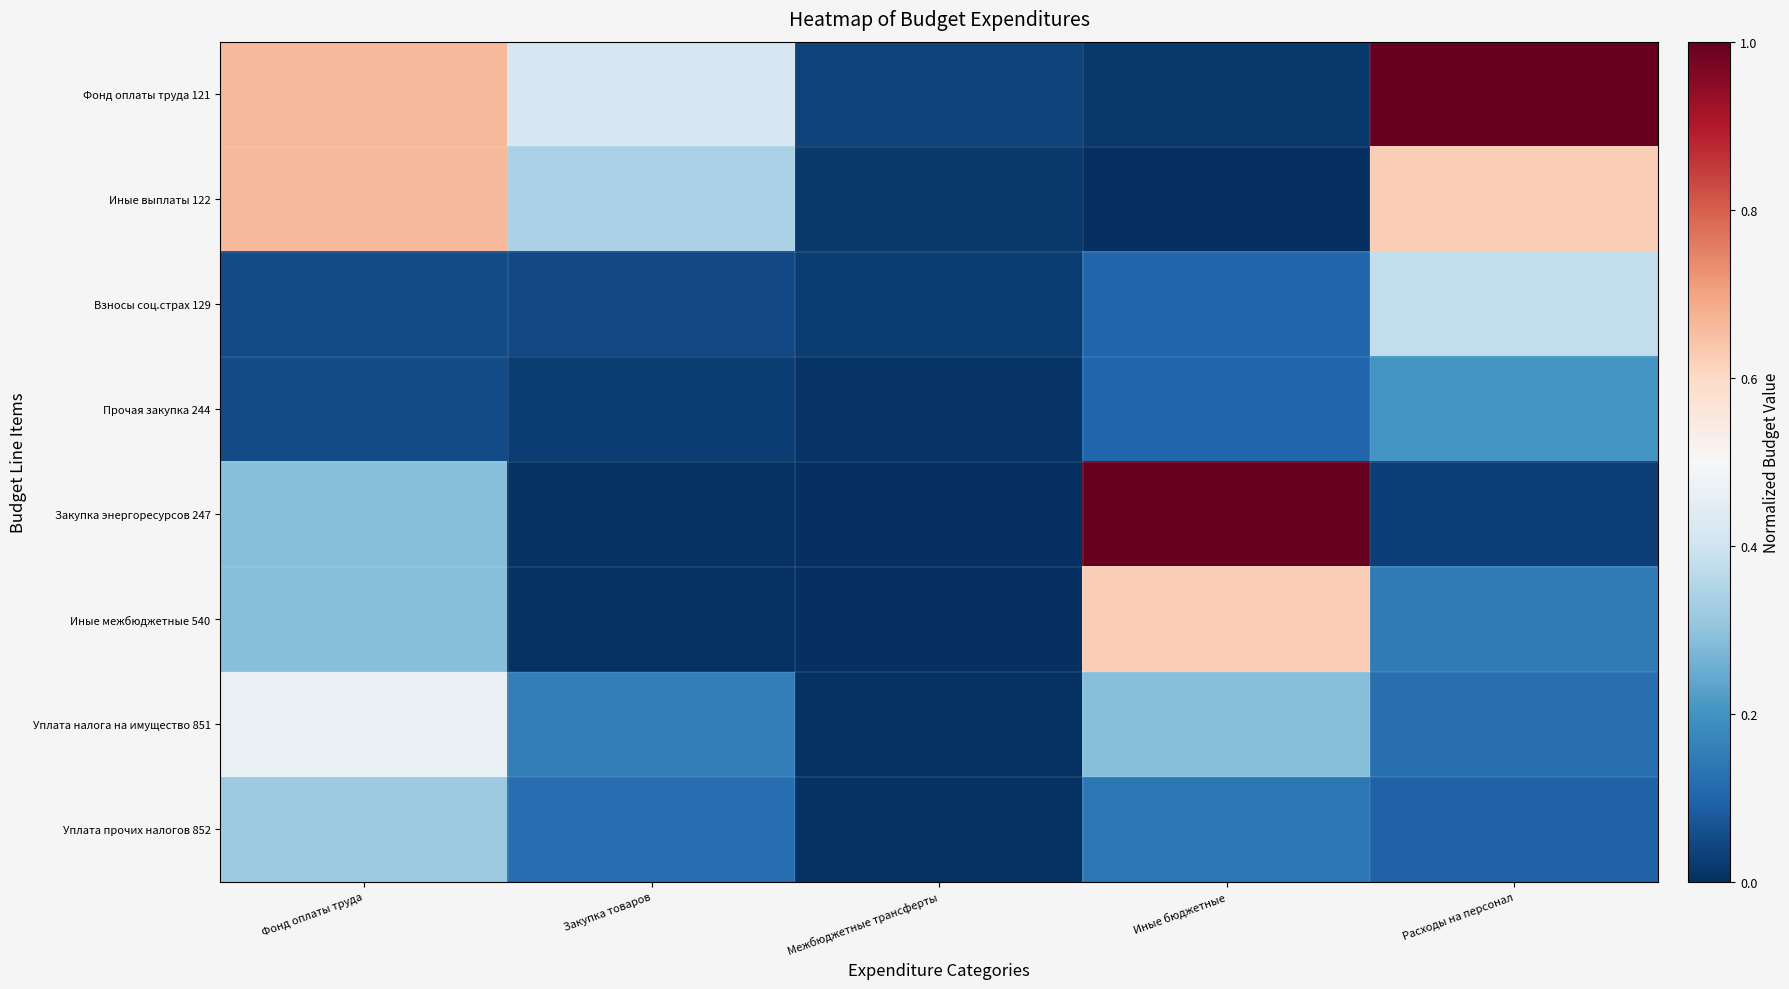

Reading left to right, list all the values displayed in this chart.

Фонд оплаты труда 121: Фонд оплаты труда=0.7	Закупка товаров=0.4	Межбюджетные трансферты=0.0	Иные бюджетные=0.0	Расходы на персонал=1.0
Иные выплаты 122: Фонд оплаты труда=0.7	Закупка товаров=0.3	Межбюджетные трансферты=0.0	Иные бюджетные=0.0	Расходы на персонал=0.6
Взносы соц.страх 129: Фонд оплаты труда=0.1	Закупка товаров=0.0	Межбюджетные трансферты=0.0	Иные бюджетные=0.1	Расходы на персонал=0.4
Прочая закупка 244: Фонд оплаты труда=0.1	Закупка товаров=0.0	Межбюджетные трансферты=0.0	Иные бюджетные=0.1	Расходы на персонал=0.2
Закупка энергоресурсов 247: Фонд оплаты труда=0.3	Закупка товаров=0.0	Межбюджетные трансферты=0.0	Иные бюджетные=1.0	Расходы на персонал=0.0
Иные межбюджетные 540: Фонд оплаты труда=0.3	Закупка товаров=0.0	Межбюджетные трансферты=0.0	Иные бюджетные=0.6	Расходы на персонал=0.1
Уплата налога на имущество 851: Фонд оплаты труда=0.5	Закупка товаров=0.2	Межбюджетные трансферты=0.0	Иные бюджетные=0.3	Расходы на персонал=0.1
Уплата прочих налогов 852: Фонд оплаты труда=0.3	Закупка товаров=0.1	Межбюджетные трансферты=0.0	Иные бюджетные=0.1	Расходы на персонал=0.1